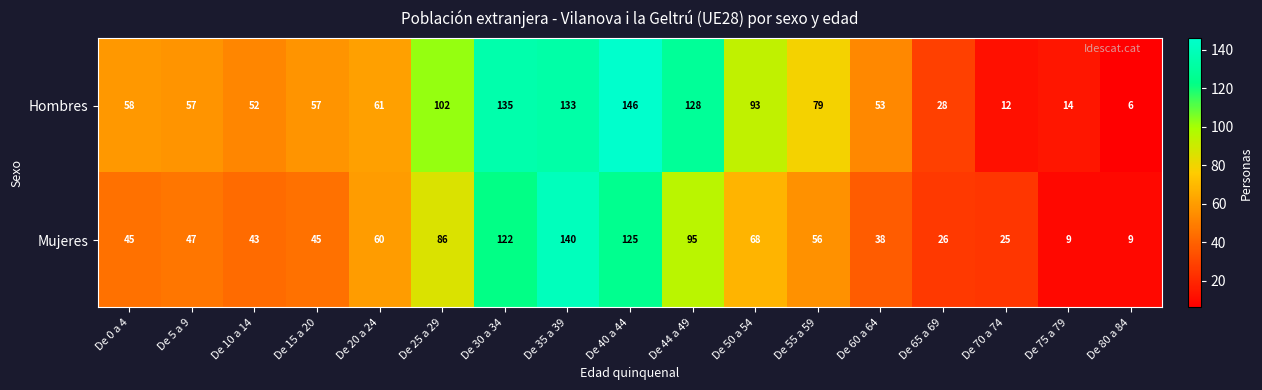

Which category has the lowest value in the Hombres series?

De 80 a 84